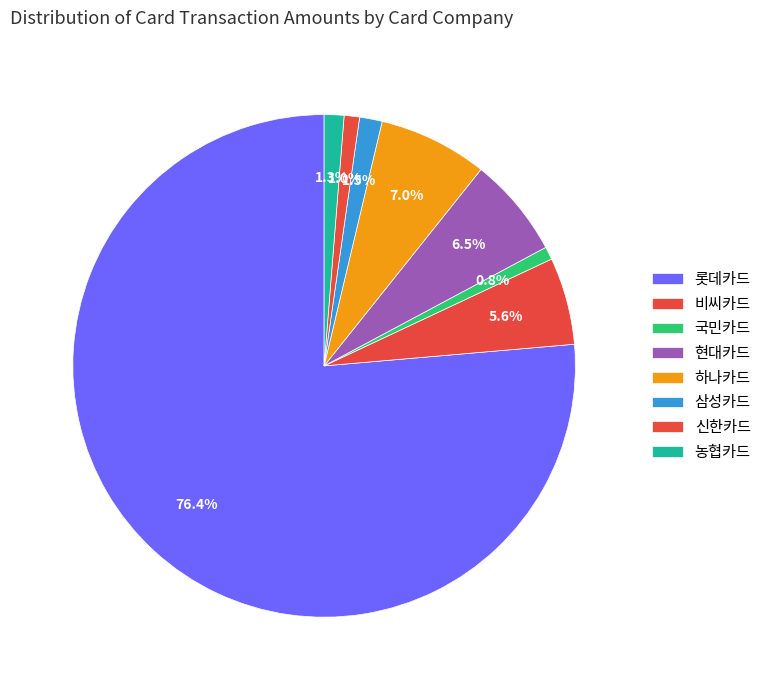

Combined, what portion of the pie is 삼성카드 and 롯데카드?

77.8%